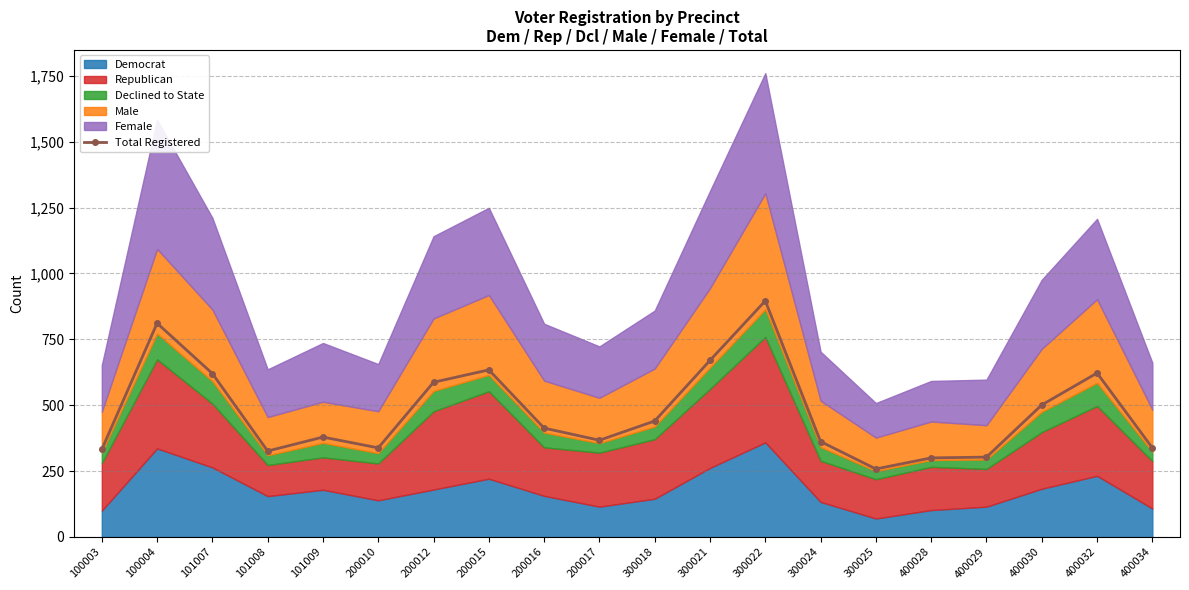

True or false: the data shows 540 at 400028.

False